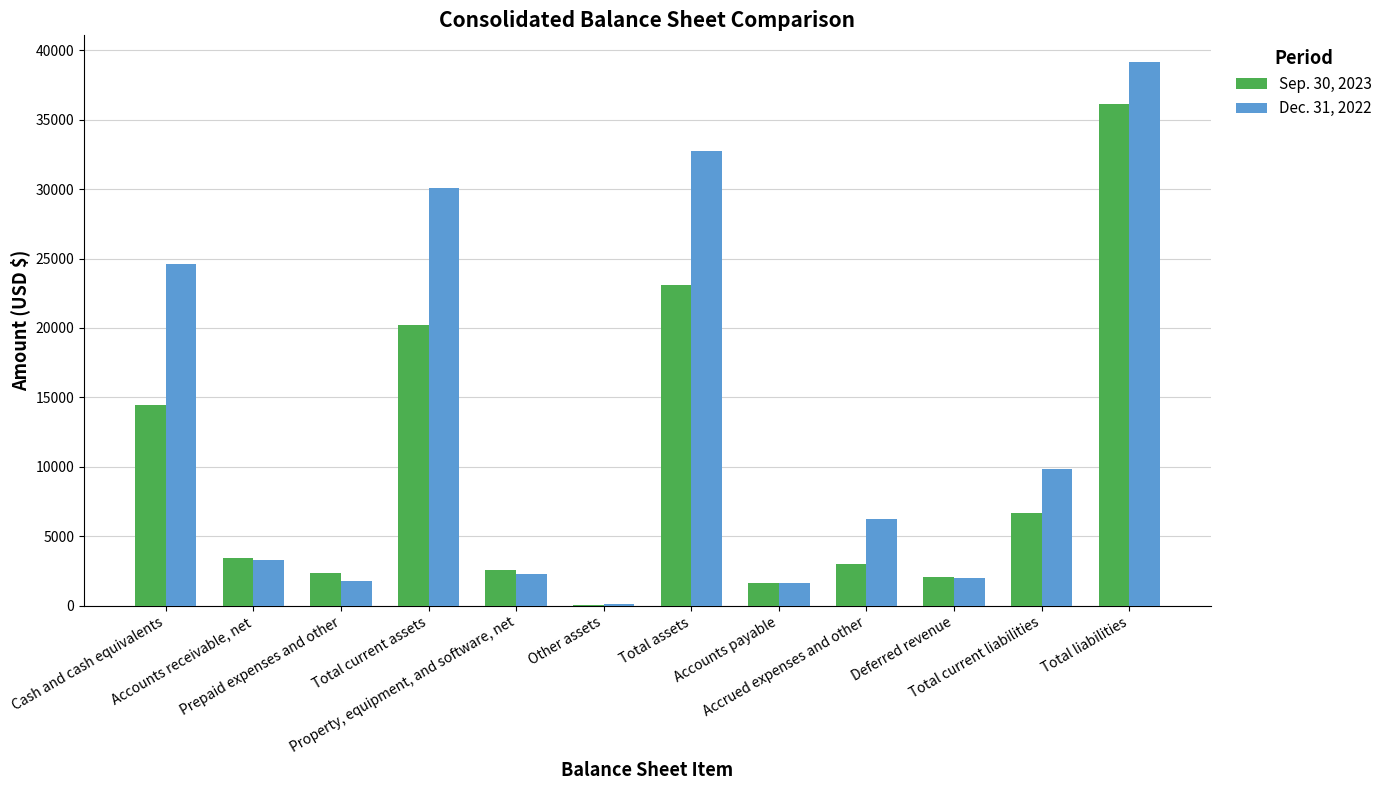

What is the greatest value displayed?

39119